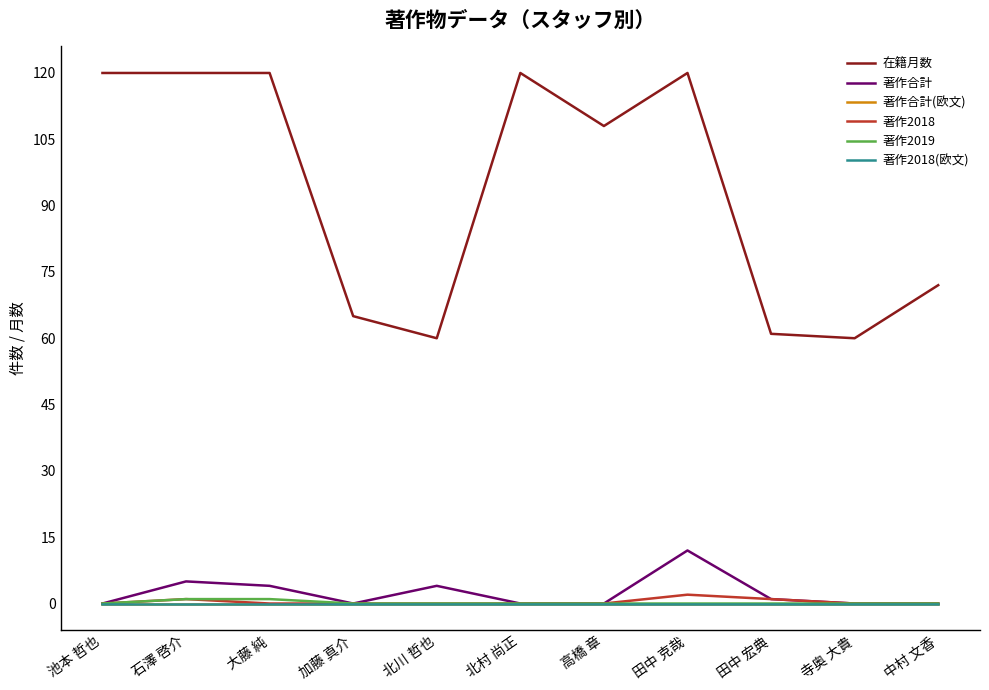

Does the chart have visible grid lines?

No